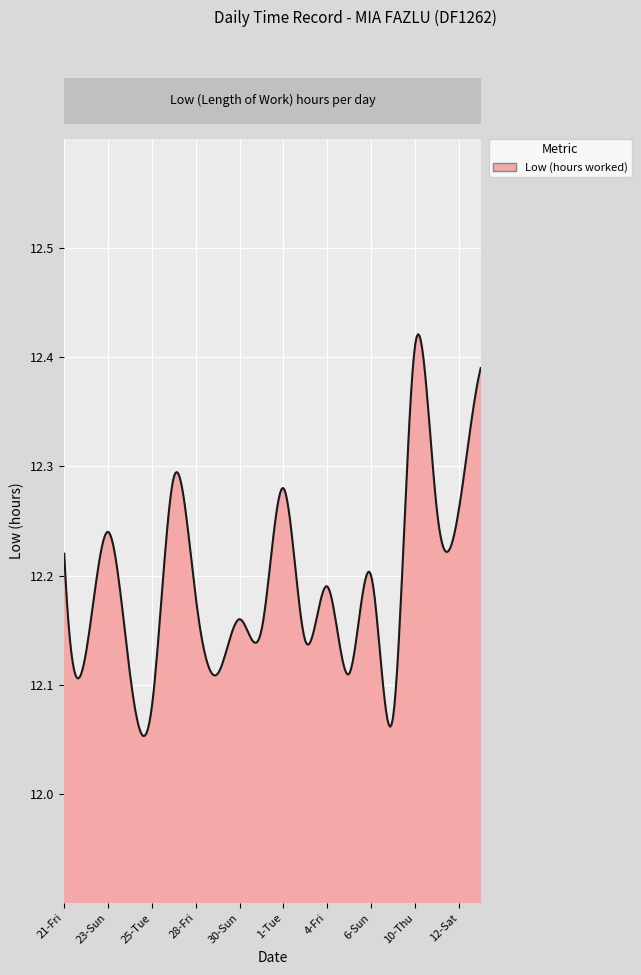

Is this an area chart (filled region under the line)?

Yes